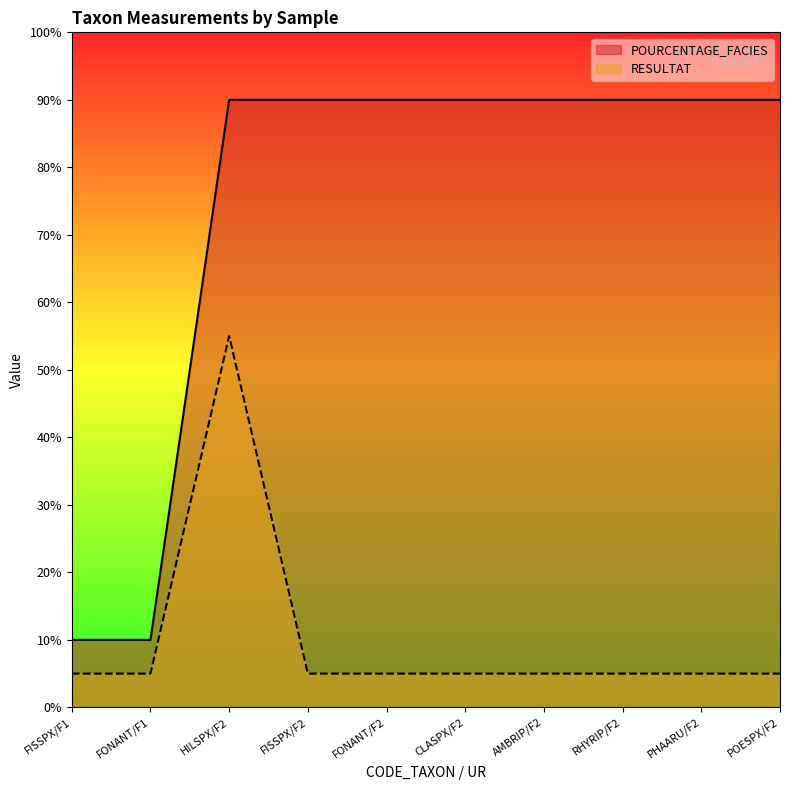

The RESULTAT series shows 2.1 at RHYRIP/F2. True or false?

False